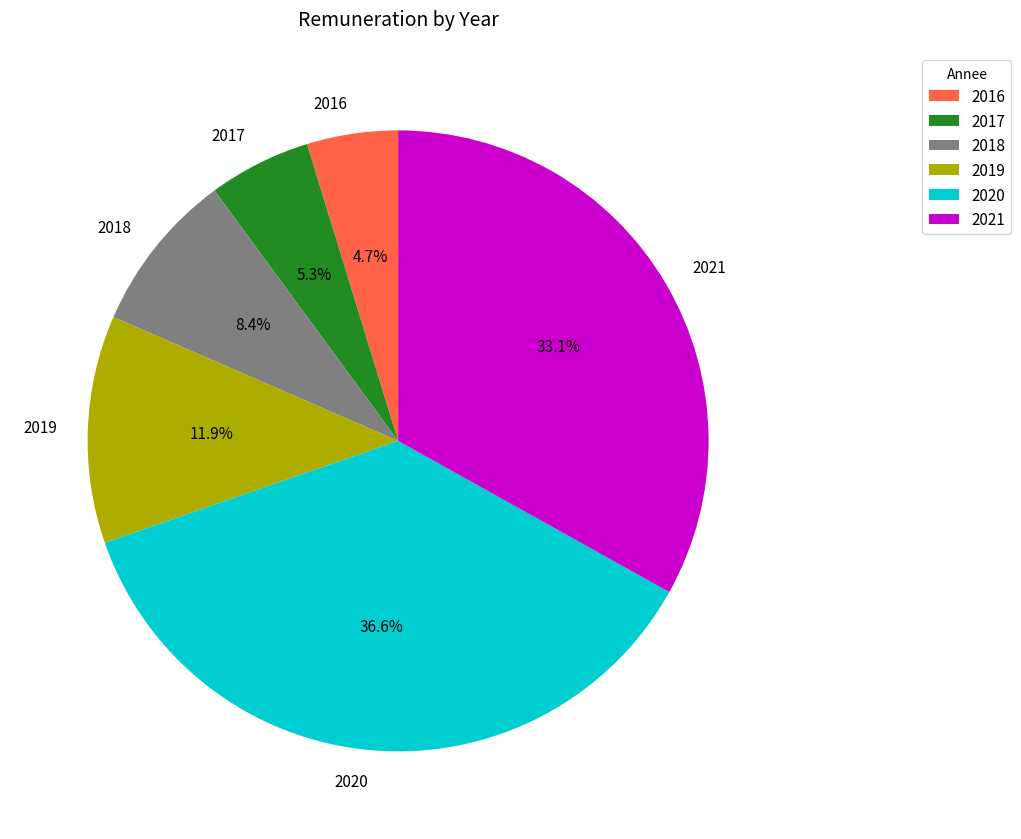

To the nearest percent, what is the combined percentage of 2020 and 2016?

41%